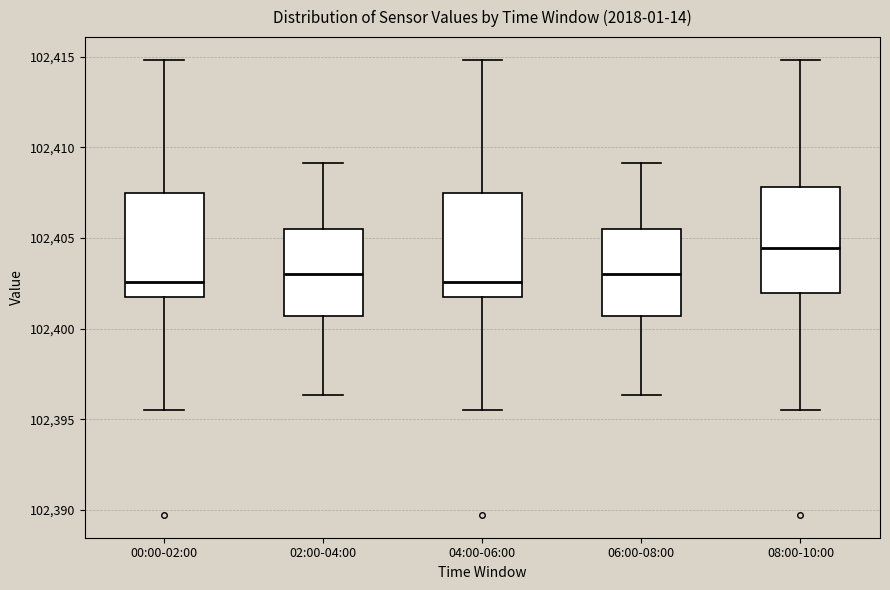

Where does the lower whisker of the box for 00:00-02:00 end on the y-axis? The values are not printed on the chart, so give them approximately, as read against the axis.

102395.5